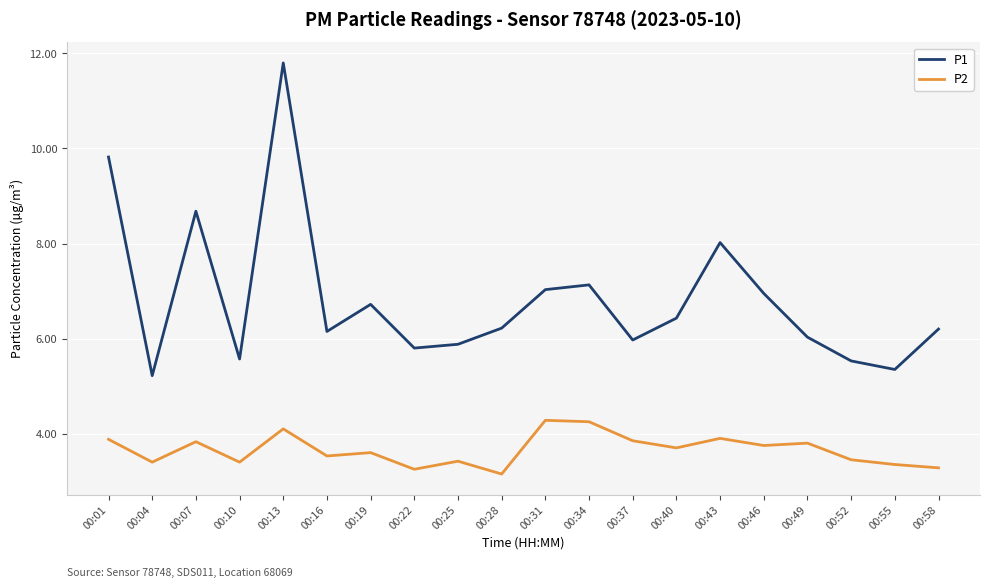

True or false: P2 and P1 intersect in this chart.

False